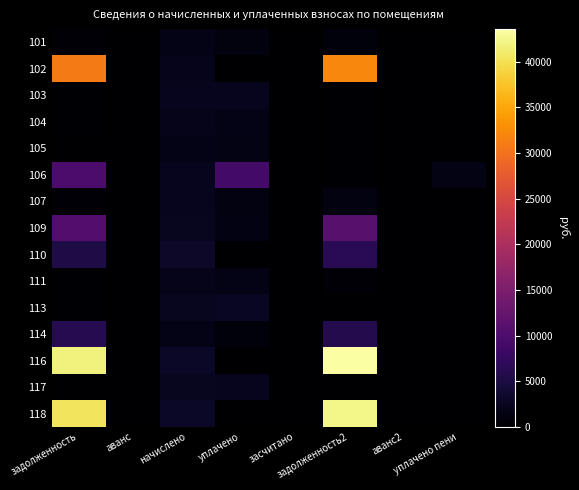

Which series has the largest total across all categories?

116